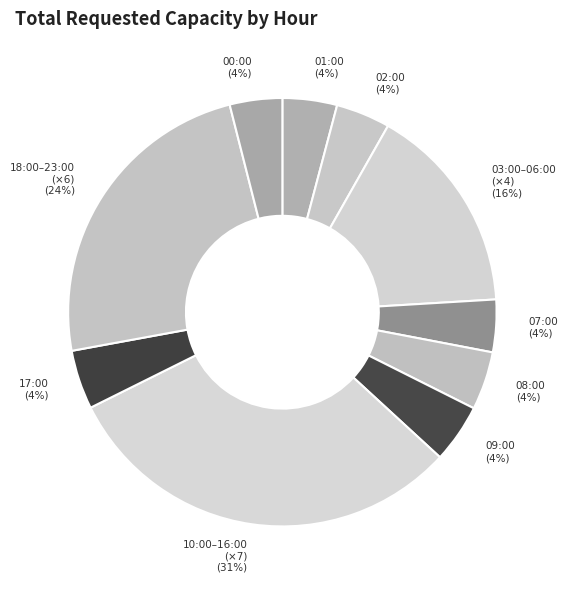

True or false: 02:00 accounts for 16% of the total.

False